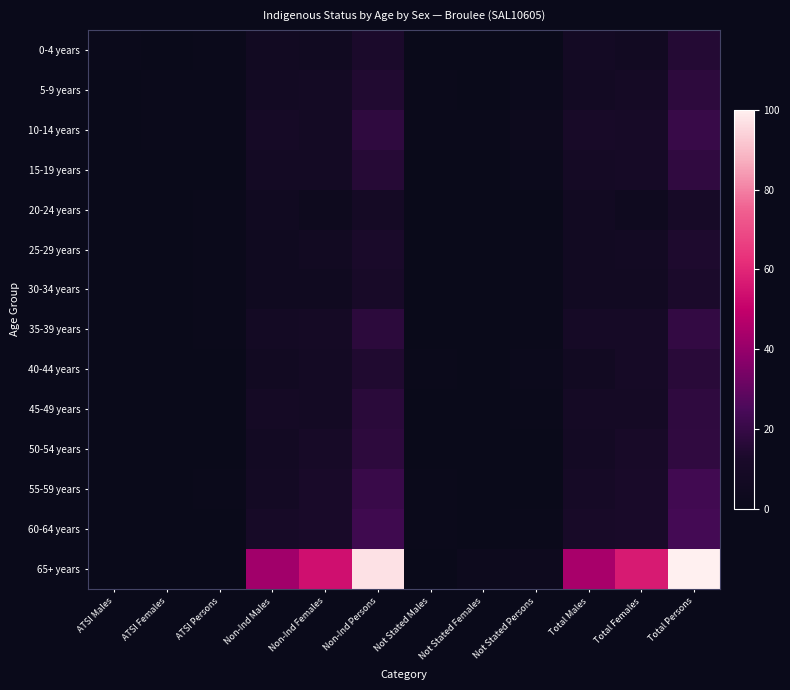

Reading right to left, extract all data points from this chart.

0-4 years: Total Persons=15.6	Total Females=6.9	Total Males=8.5	Not Stated Persons=0.7	Not Stated Females=0.5	Not Stated Males=0.7	Non-Ind Persons=13.2	Non-Ind Females=5.8	Non-Ind Males=6.9	ATSI Persons=1.5	ATSI Females=0.7	ATSI Males=1.4
5-9 years: Total Persons=18.0	Total Females=8.8	Total Males=7.5	Not Stated Persons=1.7	Not Stated Females=0.5	Not Stated Males=1.0	Non-Ind Persons=14.6	Non-Ind Females=8.0	Non-Ind Males=7.5	ATSI Persons=1.4	ATSI Females=1.2	ATSI Males=0.7
10-14 years: Total Persons=20.5	Total Females=10.7	Total Males=11.2	Not Stated Persons=2.7	Not Stated Females=1.0	Not Stated Males=1.0	Non-Ind Persons=18.3	Non-Ind Females=8.1	Non-Ind Males=9.8	ATSI Persons=1.0	ATSI Females=1.0	ATSI Males=0.0
15-19 years: Total Persons=18.6	Total Females=9.7	Total Males=9.3	Not Stated Persons=1.9	Not Stated Females=0.0	Not Stated Males=0.5	Non-Ind Persons=15.9	Non-Ind Females=8.3	Non-Ind Males=8.1	ATSI Persons=0.5	ATSI Females=0.7	ATSI Males=0.0
20-24 years: Total Persons=10.8	Total Females=4.6	Total Males=6.3	Not Stated Persons=0.7	Not Stated Females=0.7	Not Stated Males=0.0	Non-Ind Persons=9.2	Non-Ind Females=3.2	Non-Ind Males=6.1	ATSI Persons=0.8	ATSI Females=0.0	ATSI Males=0.7
25-29 years: Total Persons=13.9	Total Females=7.6	Total Males=6.4	Not Stated Persons=0.8	Not Stated Females=0.7	Not Stated Males=0.0	Non-Ind Persons=12.9	Non-Ind Females=6.6	Non-Ind Males=5.1	ATSI Persons=1.4	ATSI Females=0.0	ATSI Males=0.5
30-34 years: Total Persons=13.1	Total Females=6.8	Total Males=6.6	Not Stated Persons=1.5	Not Stated Females=0.5	Not Stated Males=0.0	Non-Ind Persons=11.0	Non-Ind Females=5.4	Non-Ind Males=5.4	ATSI Persons=0.8	ATSI Females=0.7	ATSI Males=0.7
35-39 years: Total Persons=19.2	Total Females=9.5	Total Males=9.8	Not Stated Persons=1.2	Not Stated Females=0.0	Not Stated Males=0.5	Non-Ind Persons=17.5	Non-Ind Females=9.0	Non-Ind Males=8.3	ATSI Persons=1.0	ATSI Females=0.0	ATSI Males=0.5
40-44 years: Total Persons=16.6	Total Females=9.8	Total Males=6.4	Not Stated Persons=2.0	Not Stated Females=0.7	Not Stated Males=0.8	Non-Ind Persons=14.2	Non-Ind Females=8.3	Non-Ind Males=6.4	ATSI Persons=0.0	ATSI Females=0.0	ATSI Males=0.0
45-49 years: Total Persons=18.1	Total Females=9.0	Total Males=9.0	Not Stated Persons=1.2	Not Stated Females=0.5	Not Stated Males=0.0	Non-Ind Persons=17.1	Non-Ind Females=8.0	Non-Ind Males=8.8	ATSI Persons=0.7	ATSI Females=0.0	ATSI Males=0.0
50-54 years: Total Persons=18.6	Total Females=11.2	Total Males=8.3	Not Stated Persons=0.7	Not Stated Females=0.0	Not Stated Males=0.7	Non-Ind Persons=17.6	Non-Ind Females=10.2	Non-Ind Males=7.3	ATSI Persons=0.5	ATSI Females=0.0	ATSI Males=0.0
55-59 years: Total Persons=22.7	Total Females=12.4	Total Males=10.0	Not Stated Persons=0.5	Not Stated Females=0.5	Not Stated Males=0.8	Non-Ind Persons=21.0	Non-Ind Females=12.4	Non-Ind Males=8.3	ATSI Persons=0.8	ATSI Females=0.0	ATSI Males=0.0
60-64 years: Total Persons=23.7	Total Females=12.2	Total Males=11.4	Not Stated Persons=1.4	Not Stated Females=0.7	Not Stated Males=1.4	Non-Ind Persons=22.4	Non-Ind Females=12.4	Non-Ind Males=10.7	ATSI Persons=0.0	ATSI Females=0.0	ATSI Males=0.0
65+ years: Total Persons=100.0	Total Females=56.8	Total Males=44.1	Not Stated Persons=3.4	Not Stated Females=2.5	Not Stated Males=0.5	Non-Ind Persons=96.9	Non-Ind Females=54.1	Non-Ind Males=42.2	ATSI Persons=0.7	ATSI Females=0.5	ATSI Males=0.7